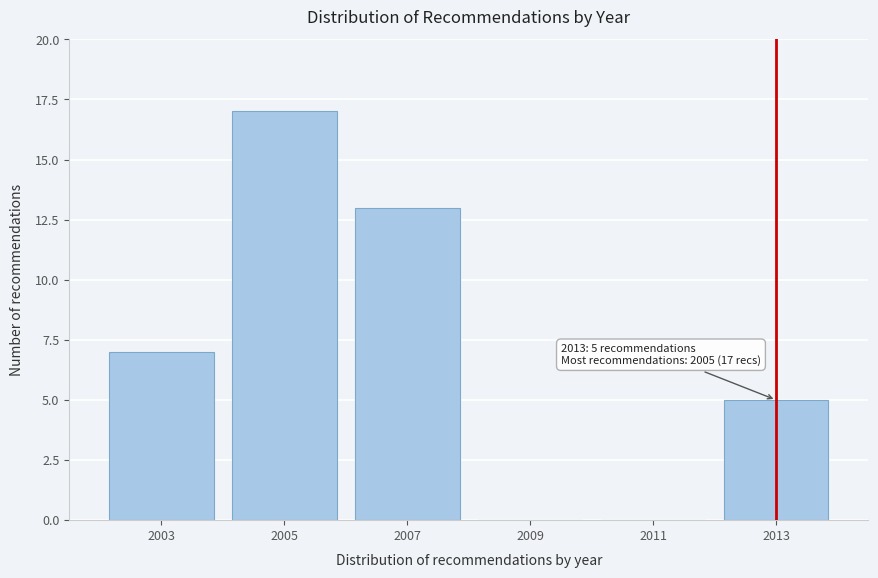

Reading left to right, extract all data points from this chart.

2003=7	2005=17	2007=13	2009=0	2011=0	2013=5